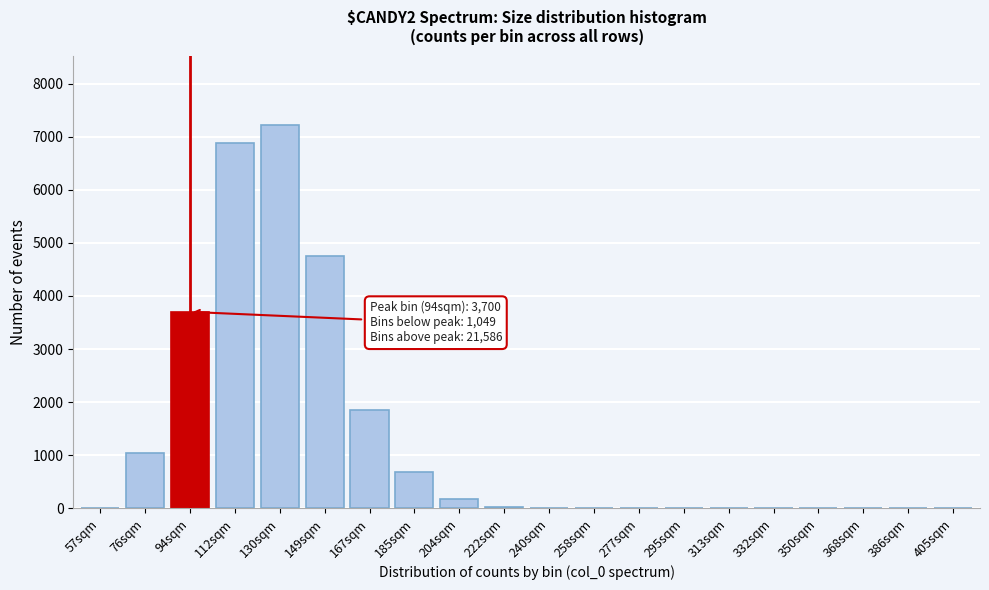

What is the greatest value displayed?

7230